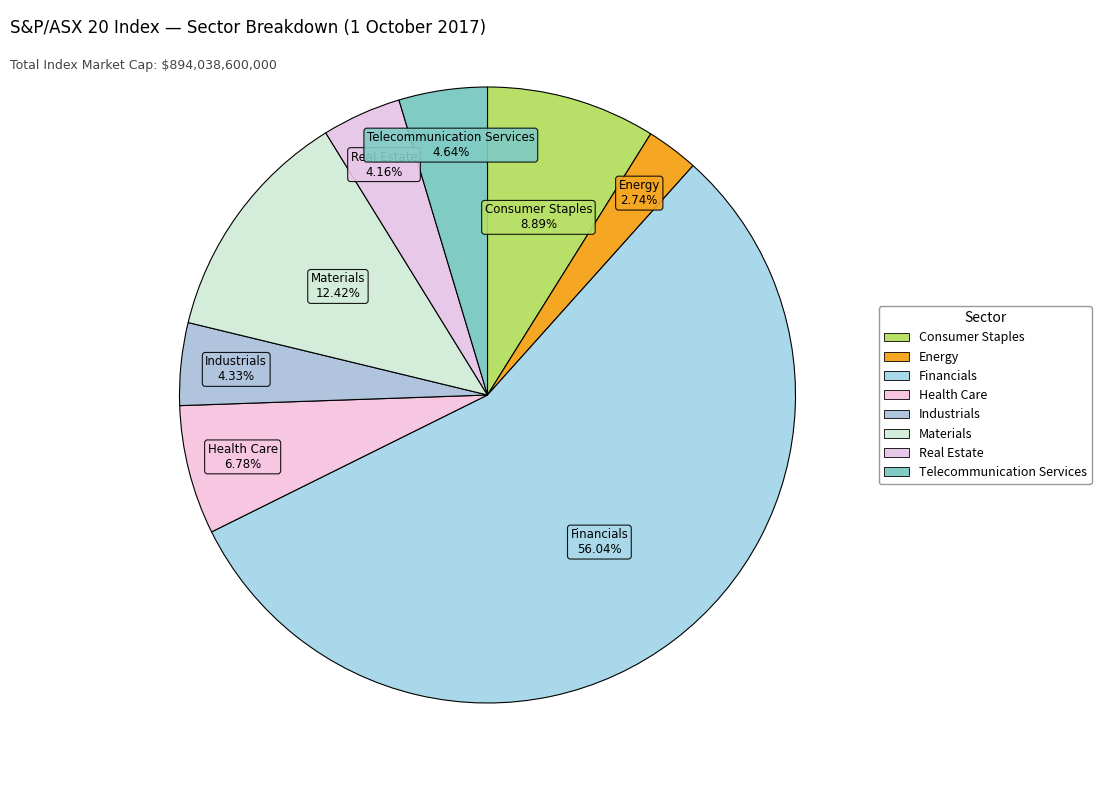

Combined, what portion of the pie is Real Estate and Materials?

16.6%